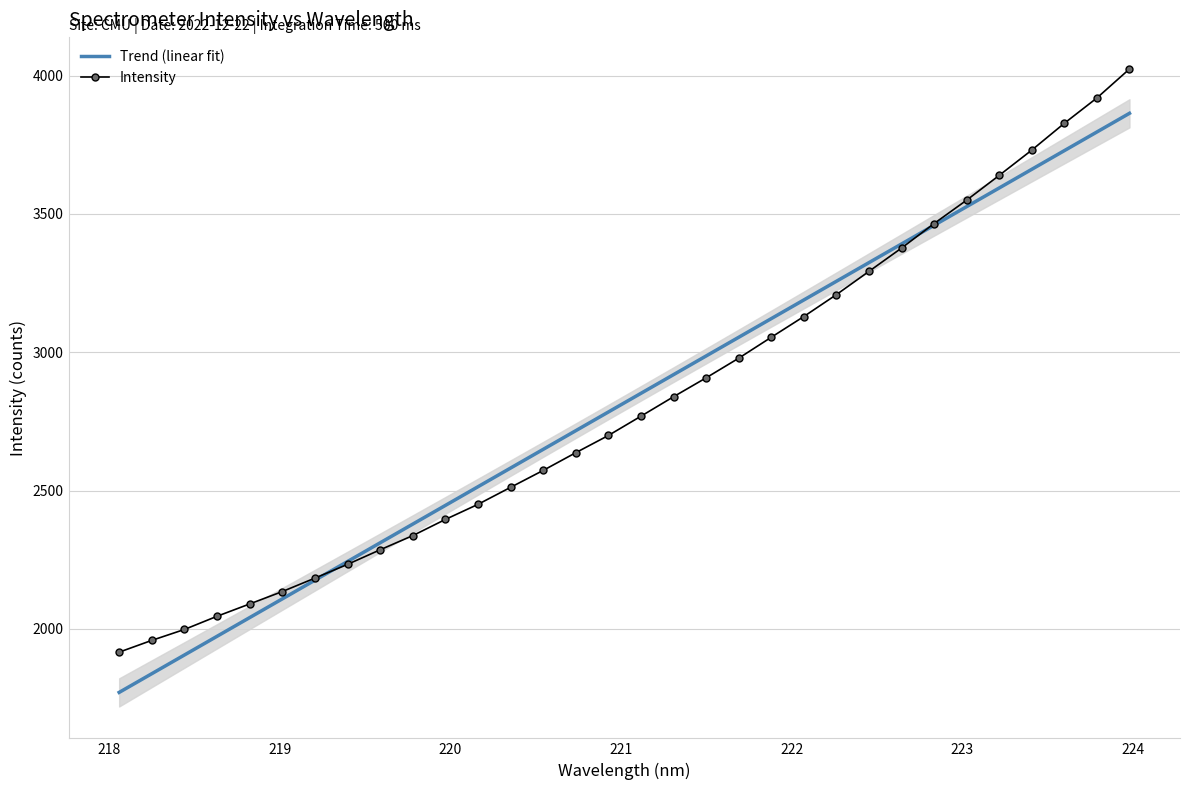

True or false: Intensity and Trend (linear fit) cross at least once.

True